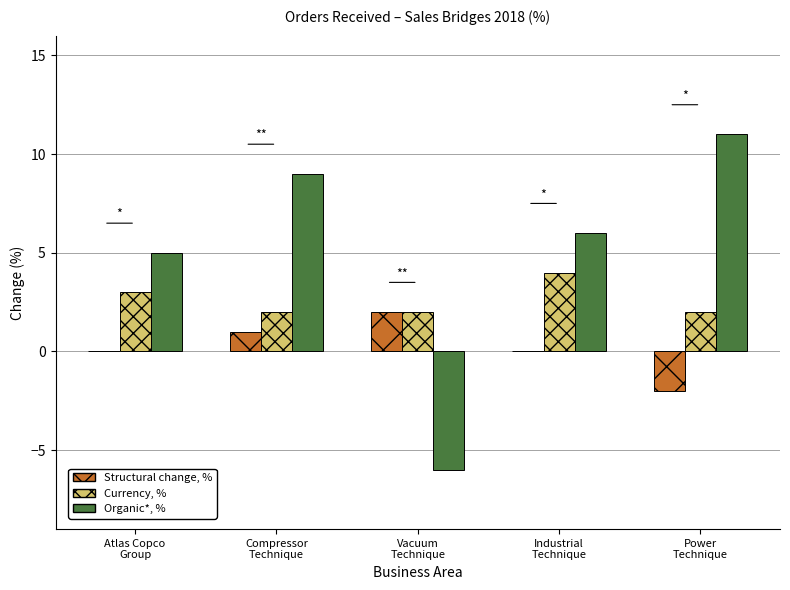

What is the sum of all Organic*, % values?

25